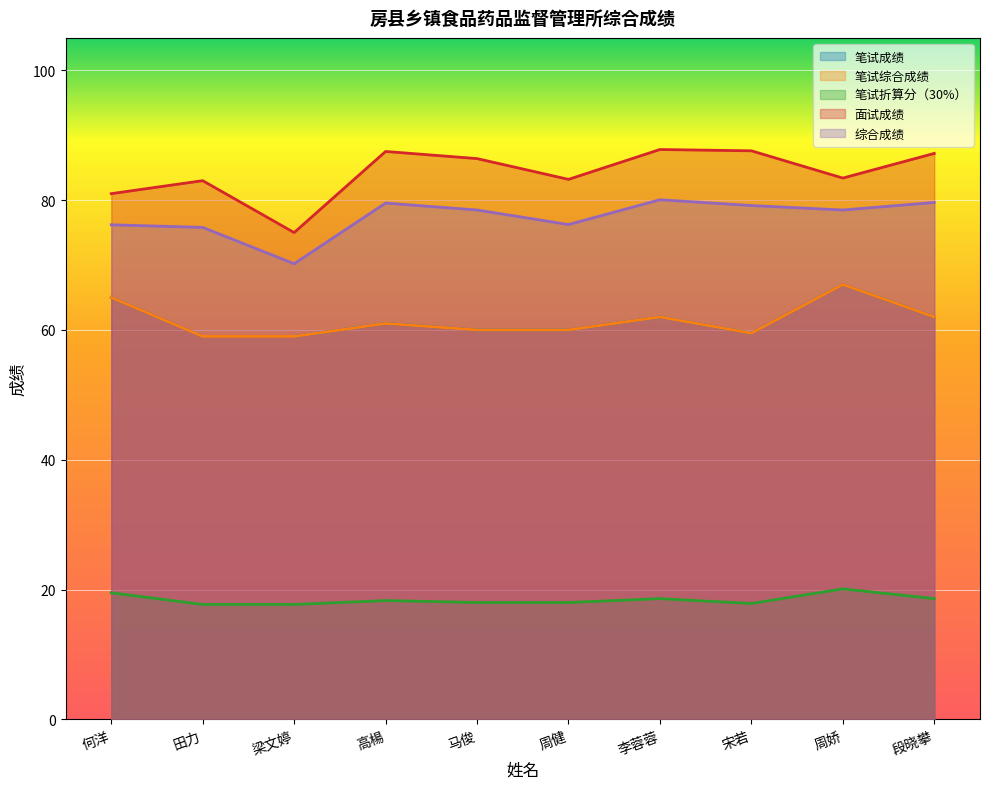

Does the chart display data point markers on the line(s)?

No